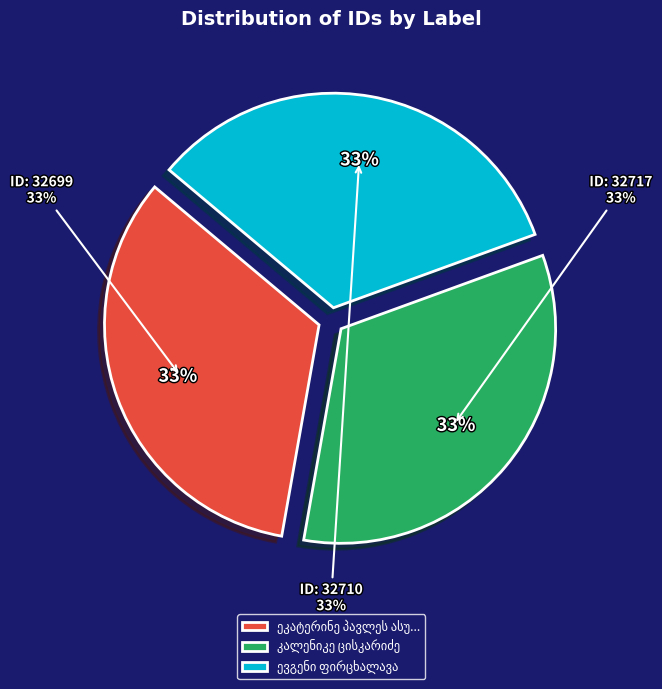

True or false: ეკატერინე პავლეს ასული ჩერქეზიშვილი accounts for 24% of the total.

False